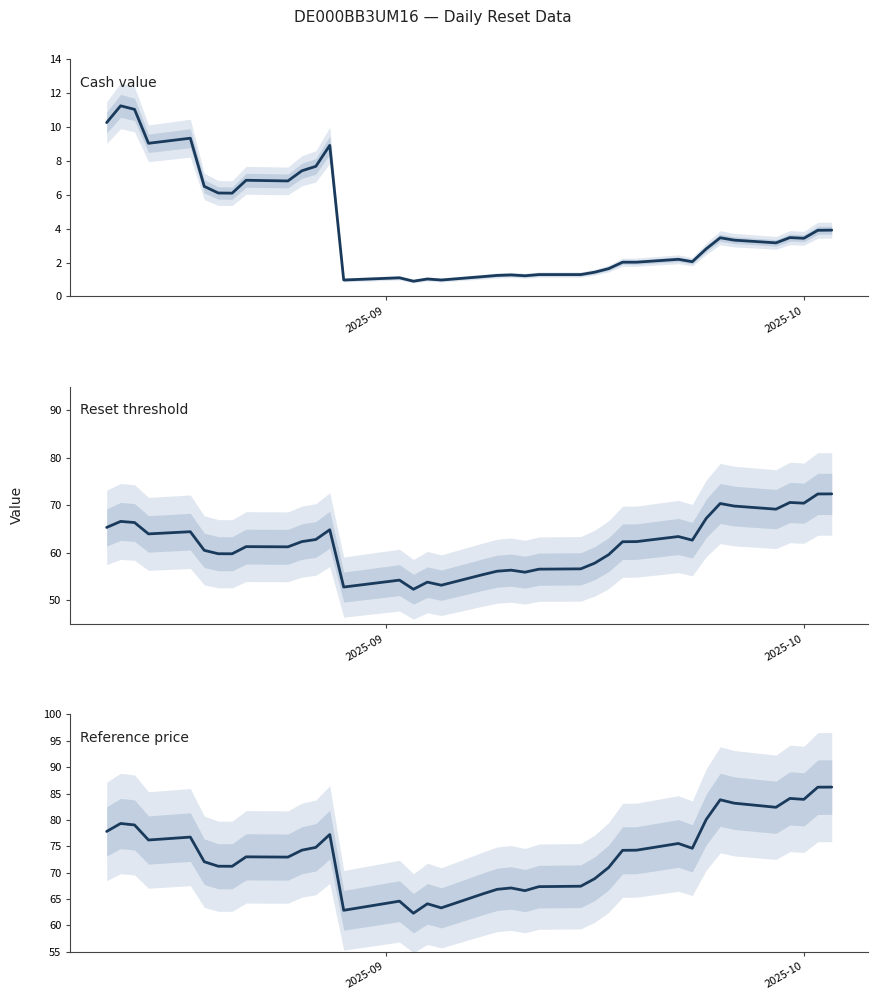

What is the average value of the Cash value series?

4.2